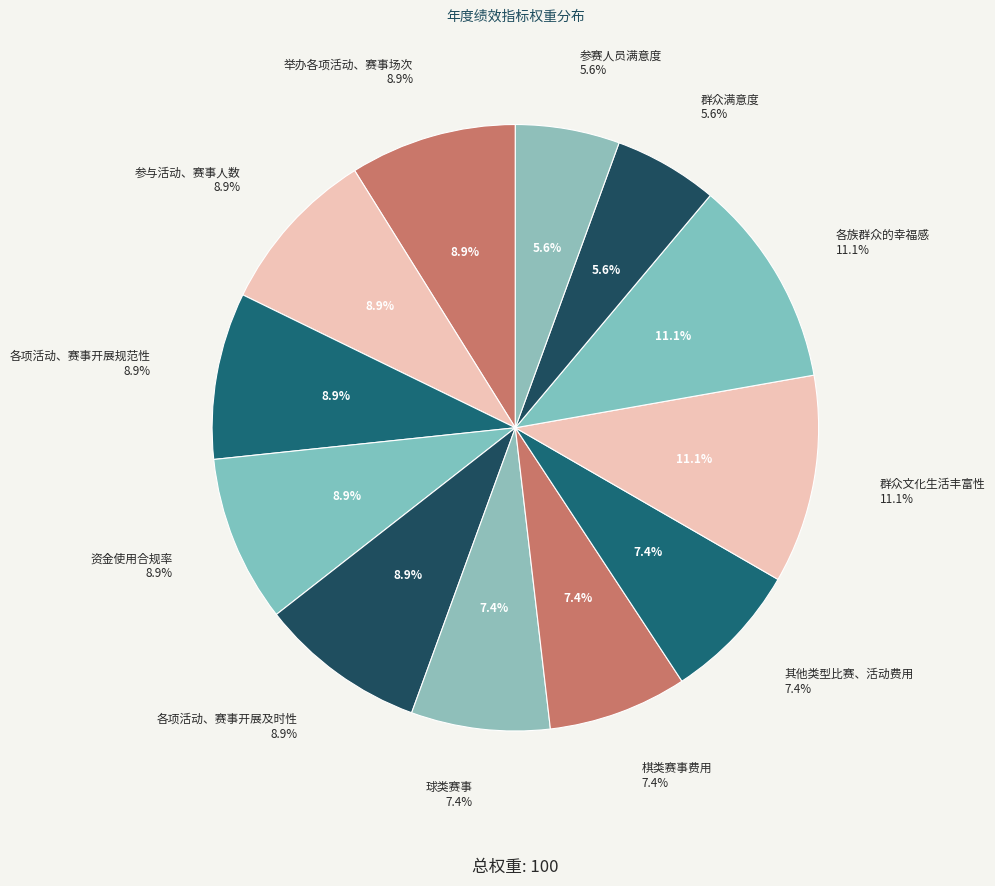

How much of the chart is everything except 参与活动、赛事人数?

91.1%